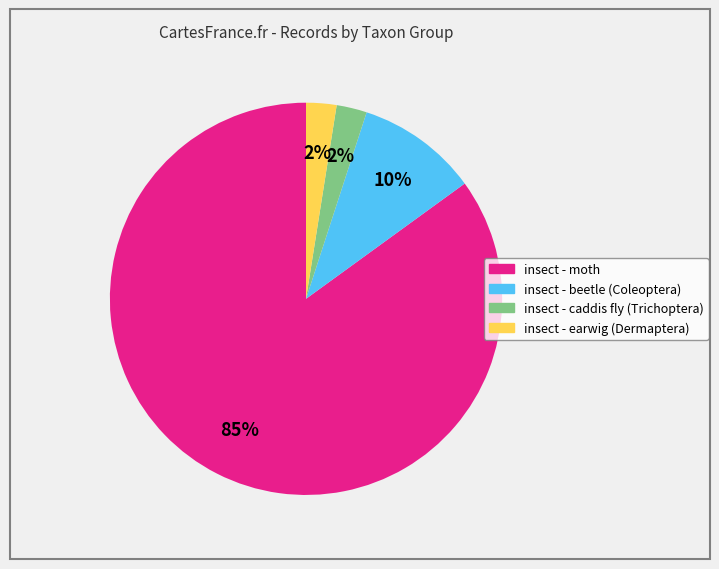

Which has a higher value, insect - moth or insect - caddis fly (Trichoptera)?

insect - moth